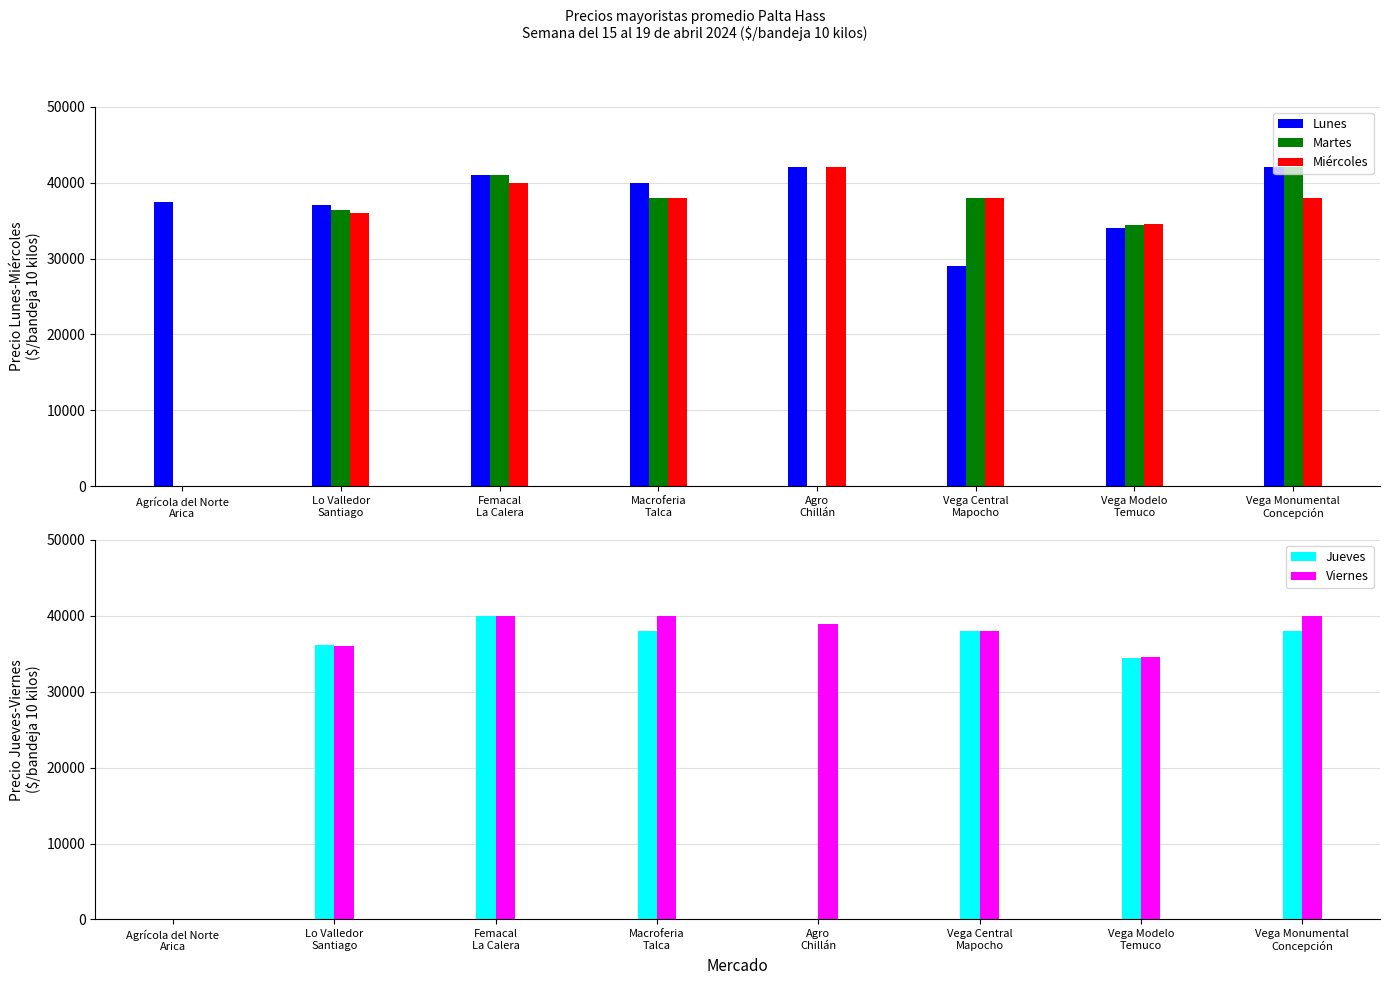

What is the sum of all Martes values?

229803